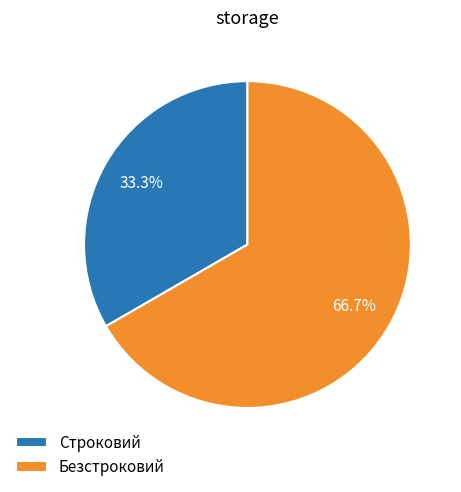

Is it true that Строковий is 19% of the pie?

False